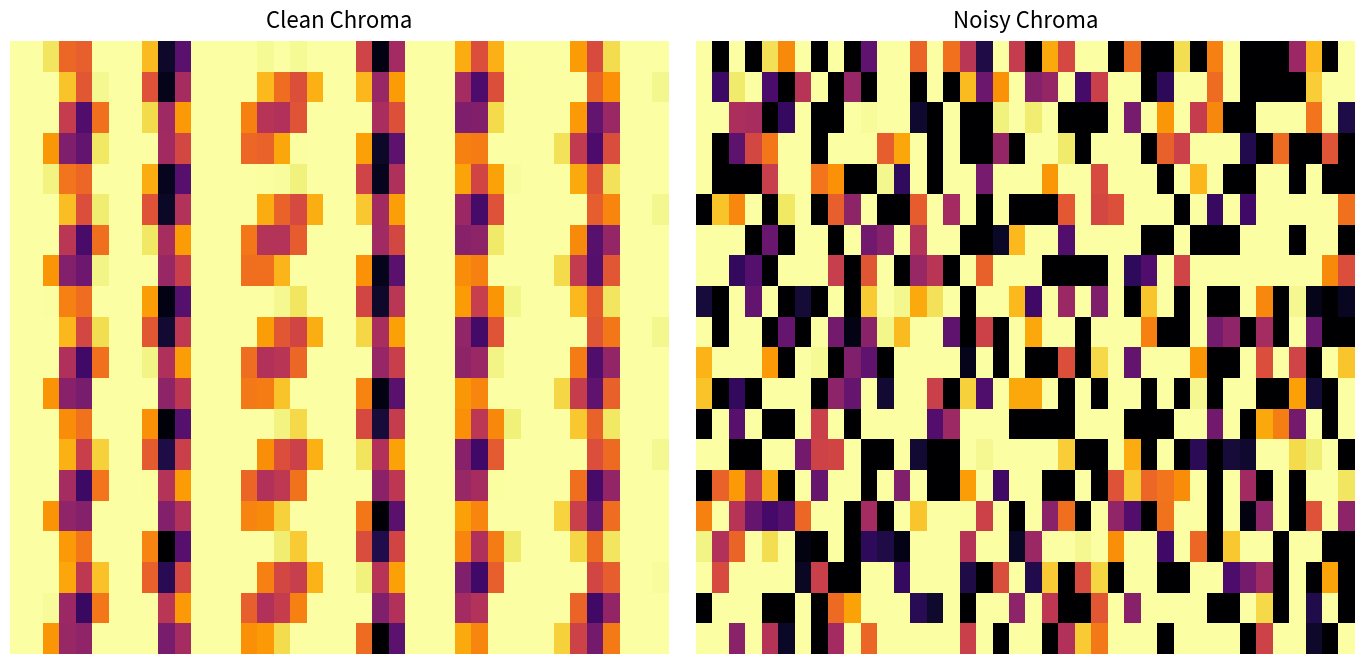

Which has a higher value, 13 or 12?

12